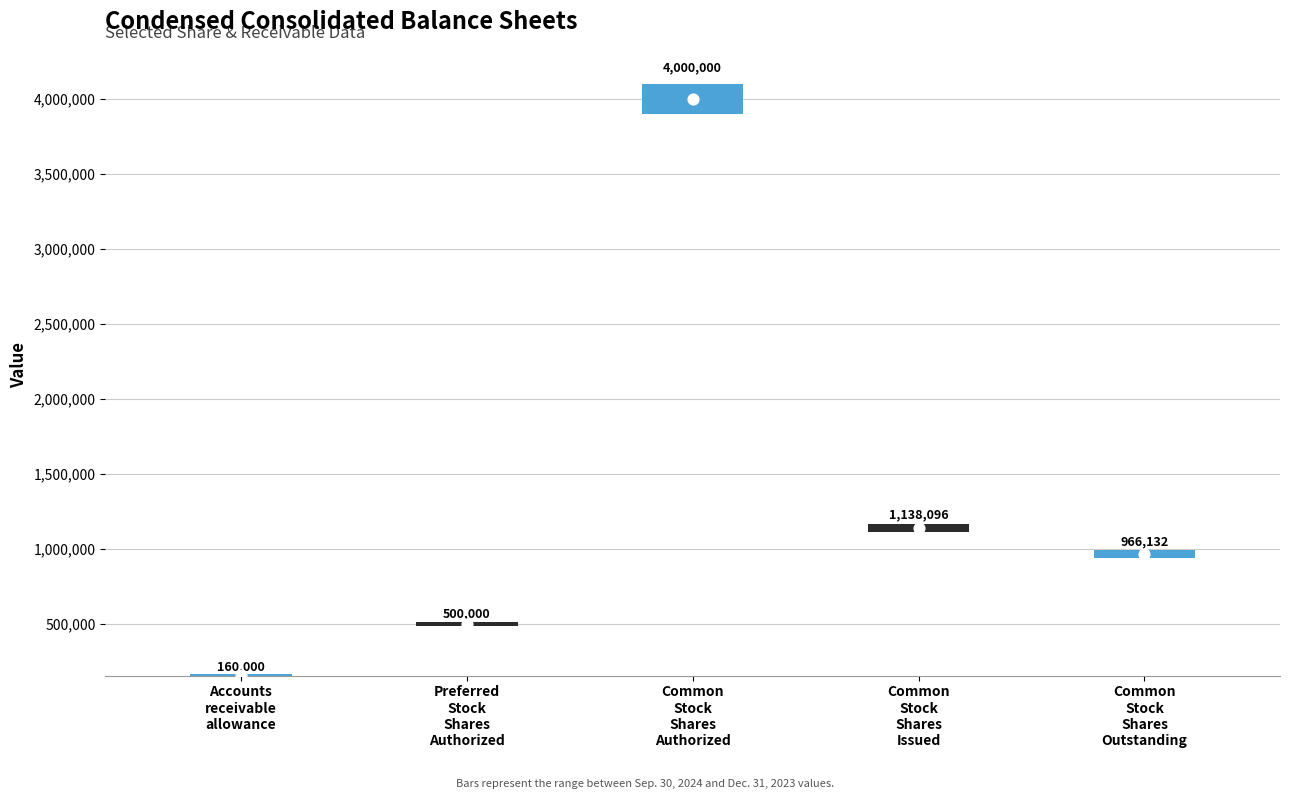

Which series has the largest total across all categories?

Sep. 30, 2024